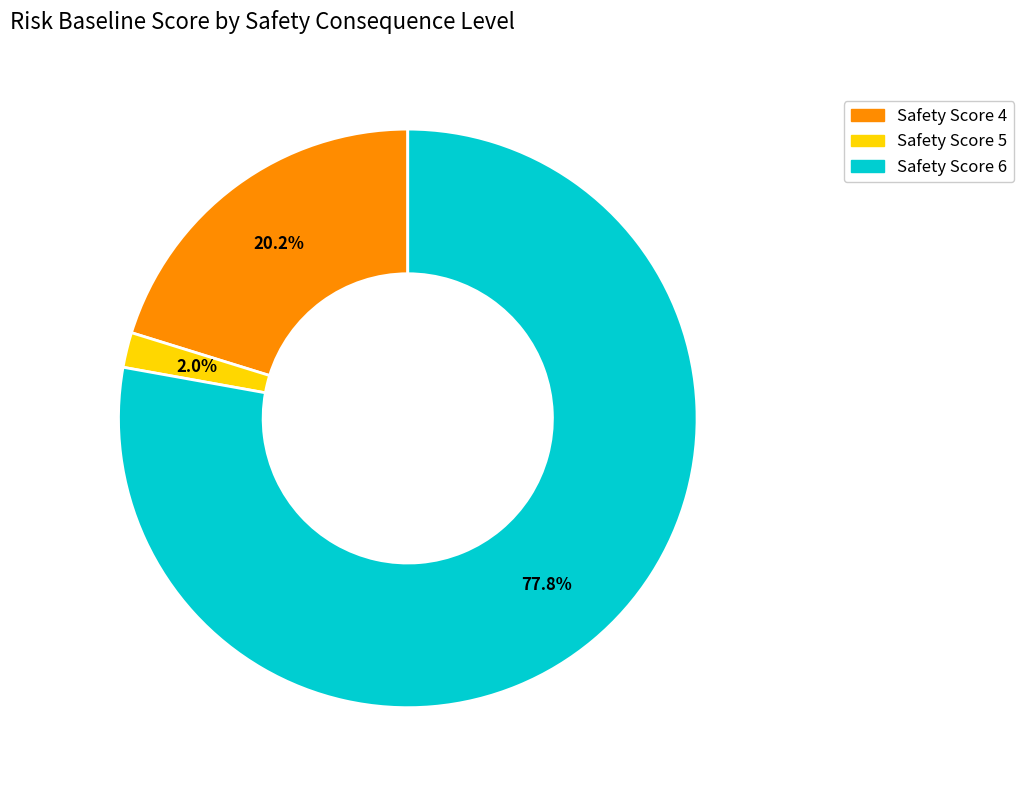

Is there any slice that represents more than half of the pie?

Yes